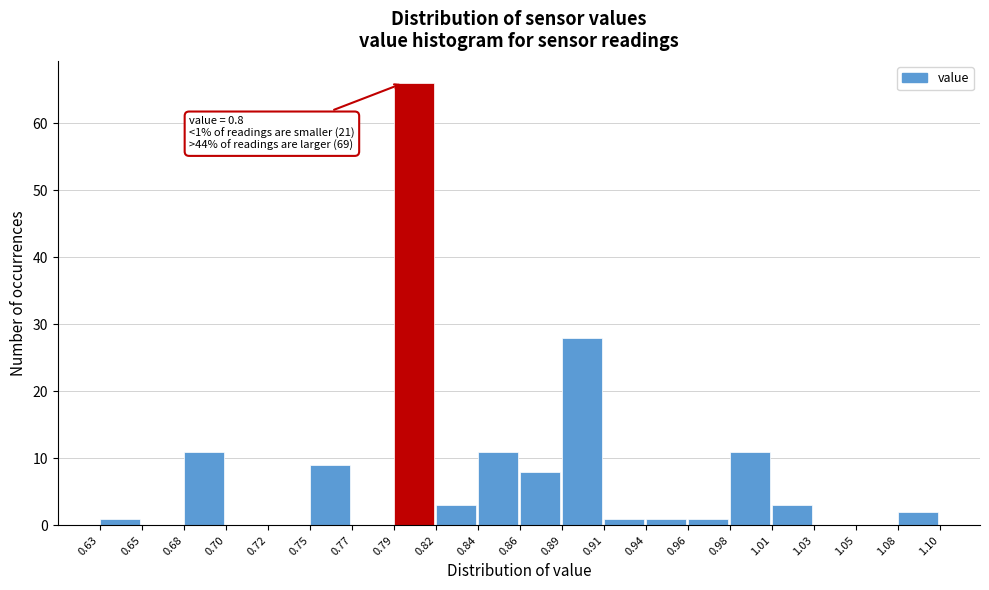

Which range on the x-axis has the tallest bar?

0.79 to 0.82